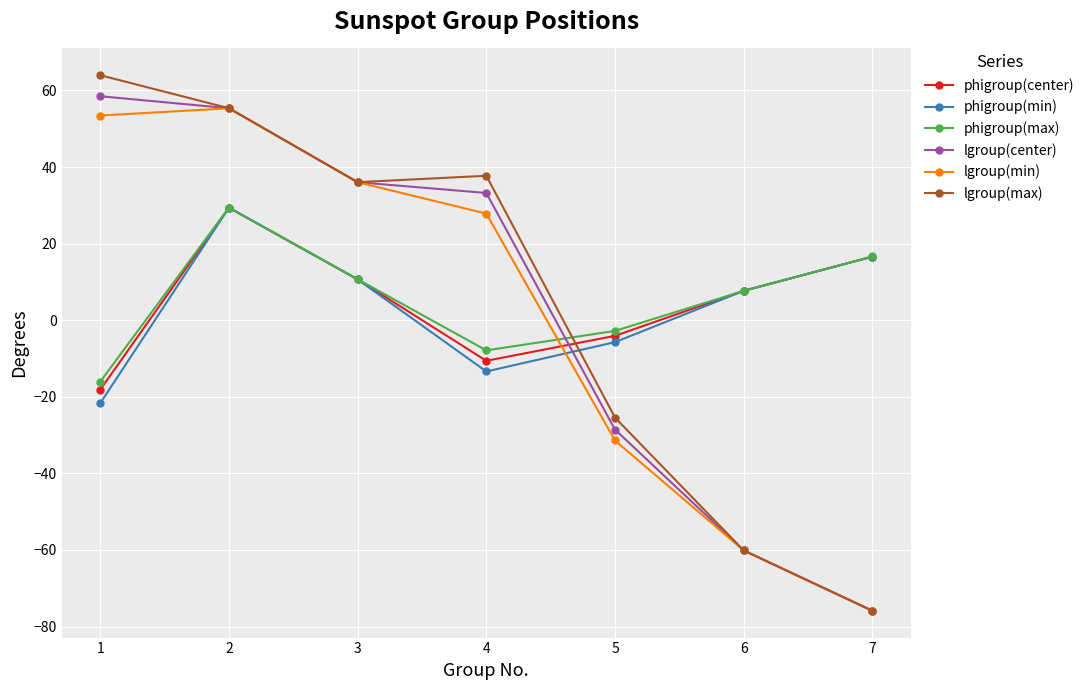

After their last crossing, which series has the higher values: phigroup(min) or lgroup(max)?

phigroup(min)